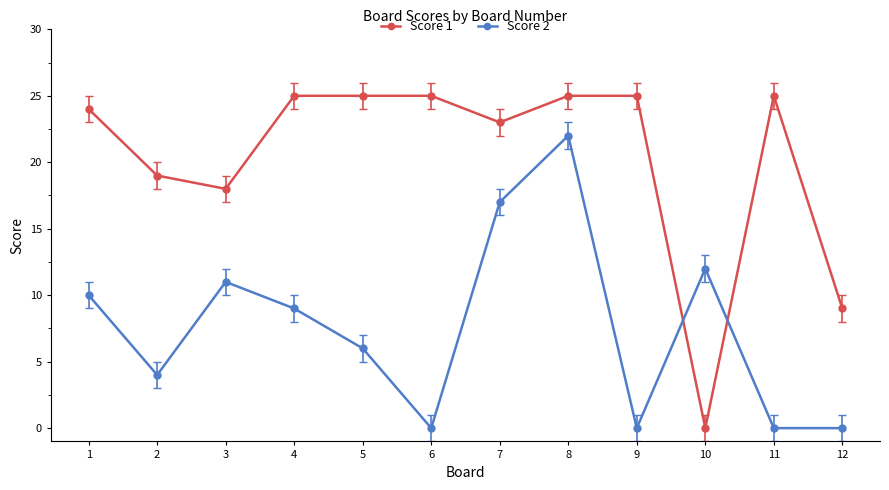

At 10, list the series in order from largest to smallest.

Score 2, Score 1